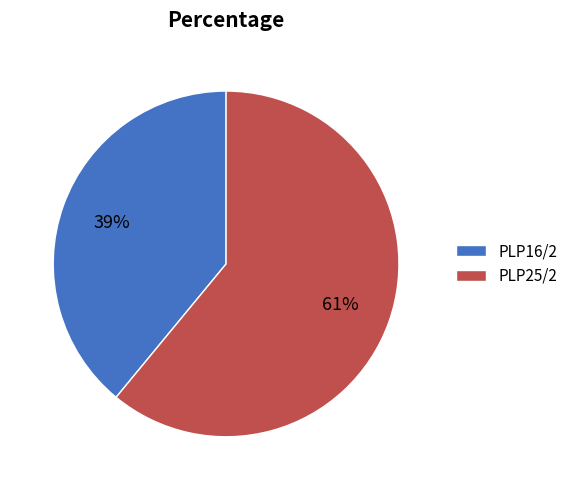

How many slices are in this pie chart?

2